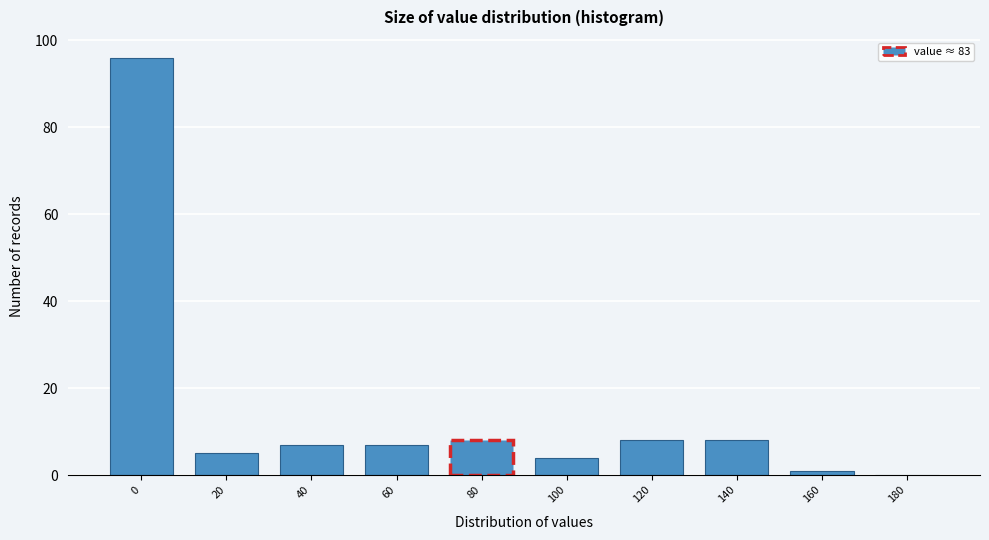

Reading left to right, what are all the values shown in this chart?

0=96	20=5	40=7	60=7	80=8	100=4	120=8	140=8	160=1	180=0